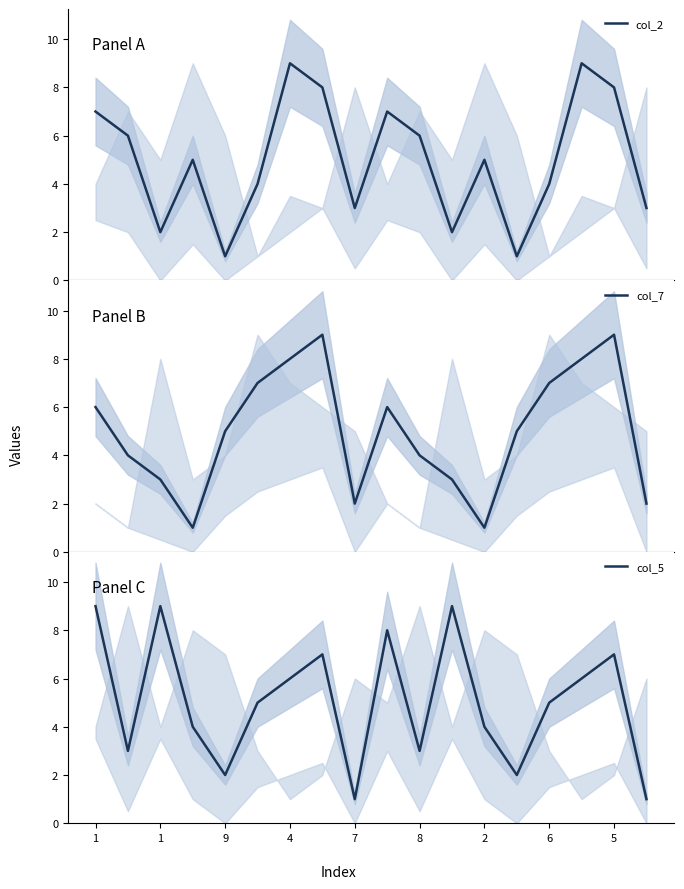

How many col_2 values are between 3 and 7?

10